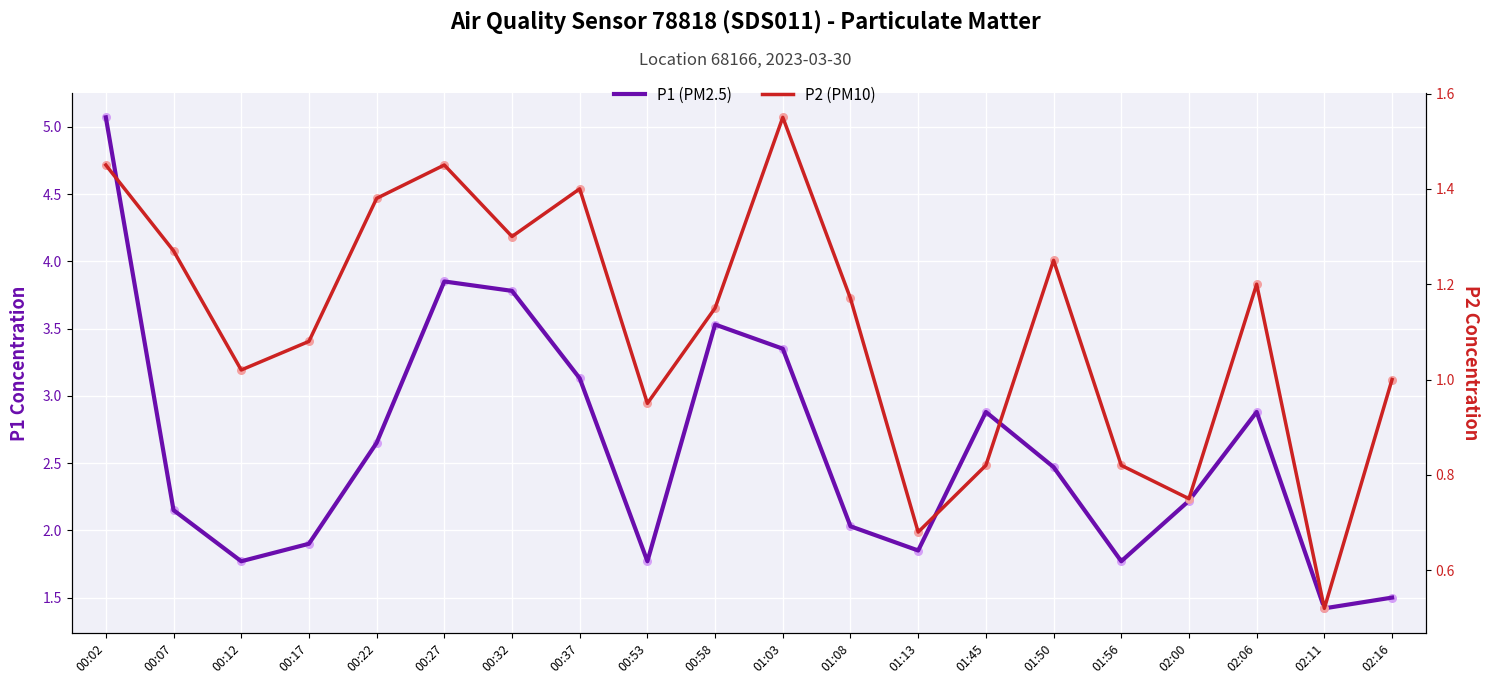

Which series has the widest spread of Y values?

P1 (PM2.5)